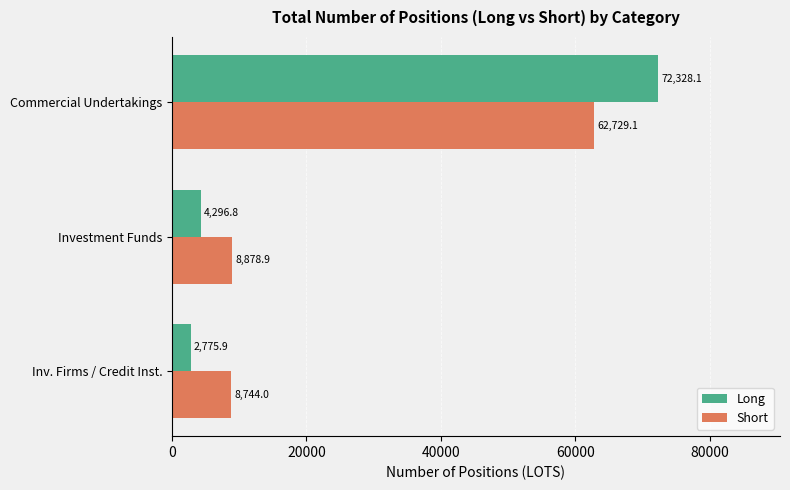

The value of Long at Commercial Undertakings is 72328.1. True or false?

True